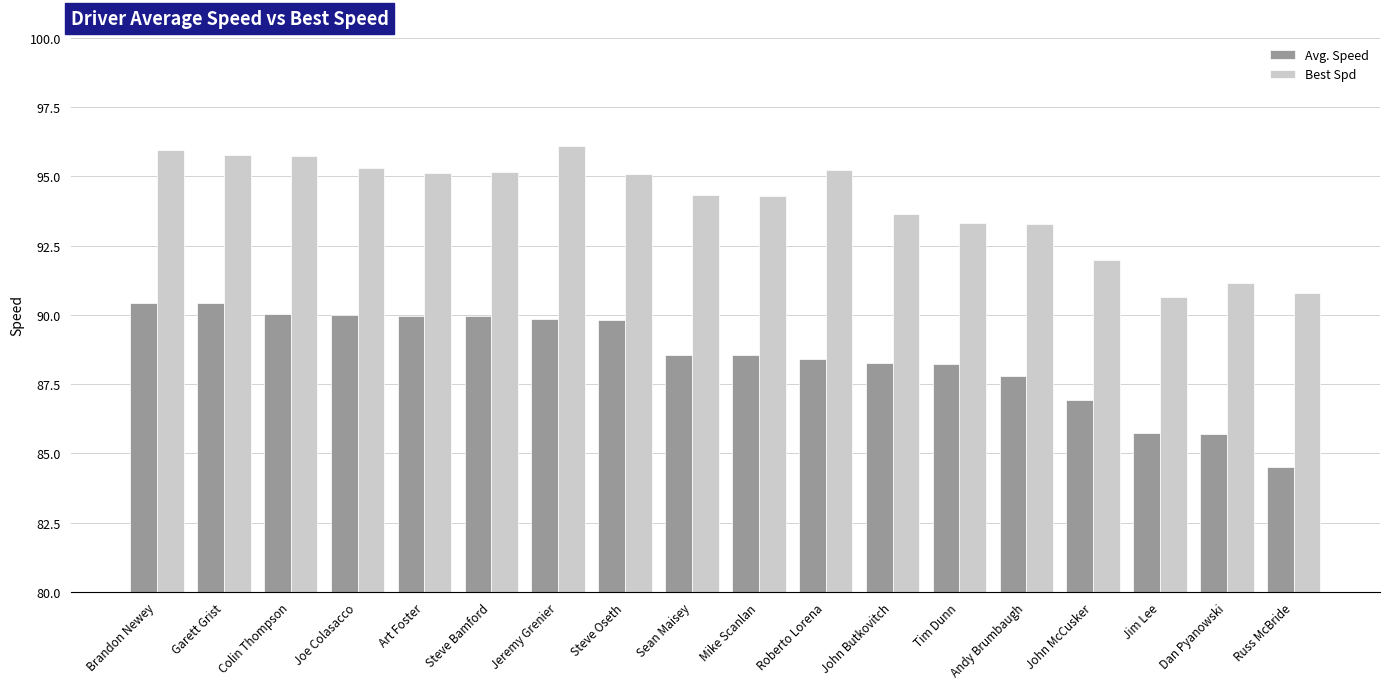

True or false: Best Spd has a value of 93.6 at John Butkovitch.

True